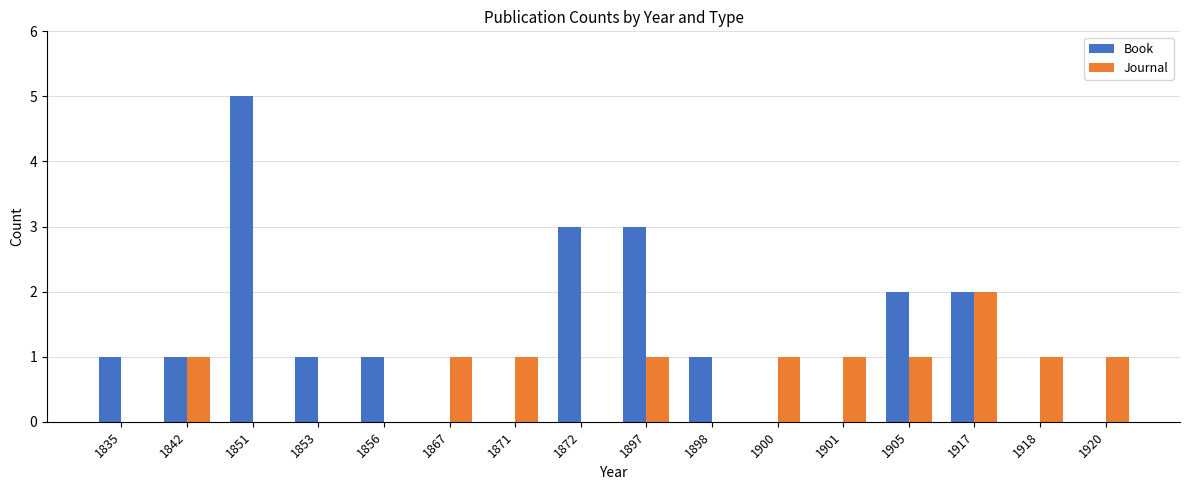

Are the bars grouped side by side (vs. stacked)?

Yes